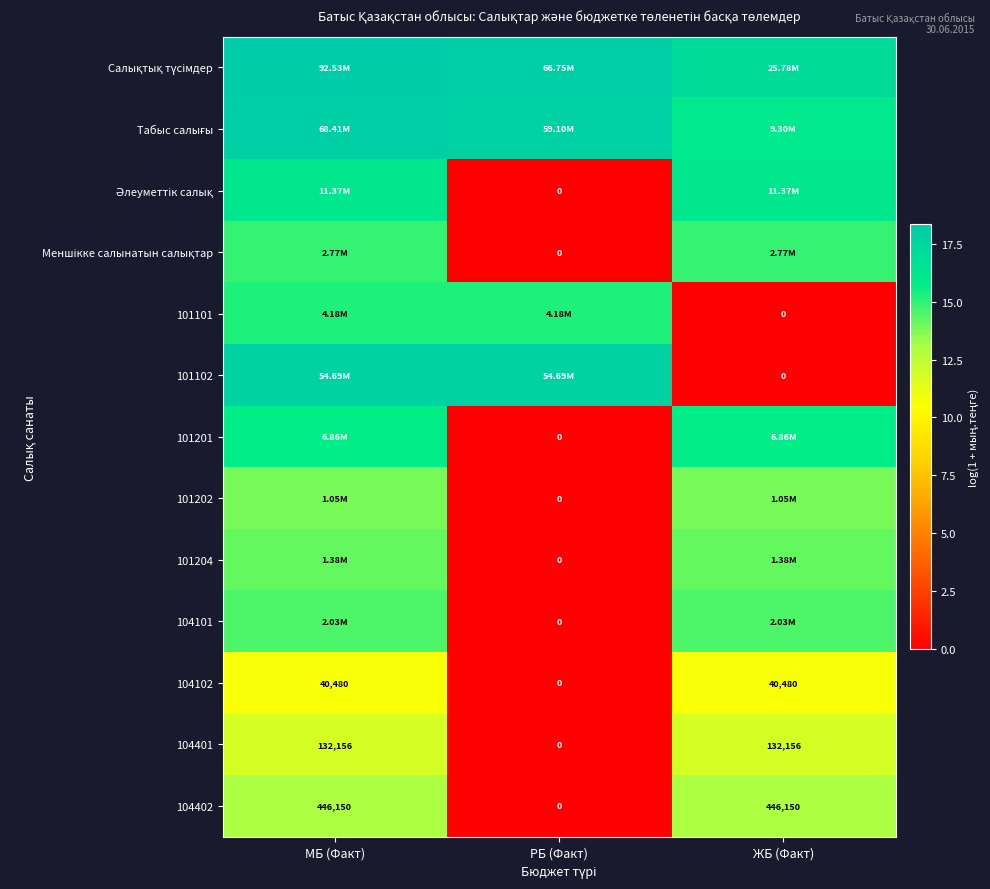

Count the number of categories in the chart.

3